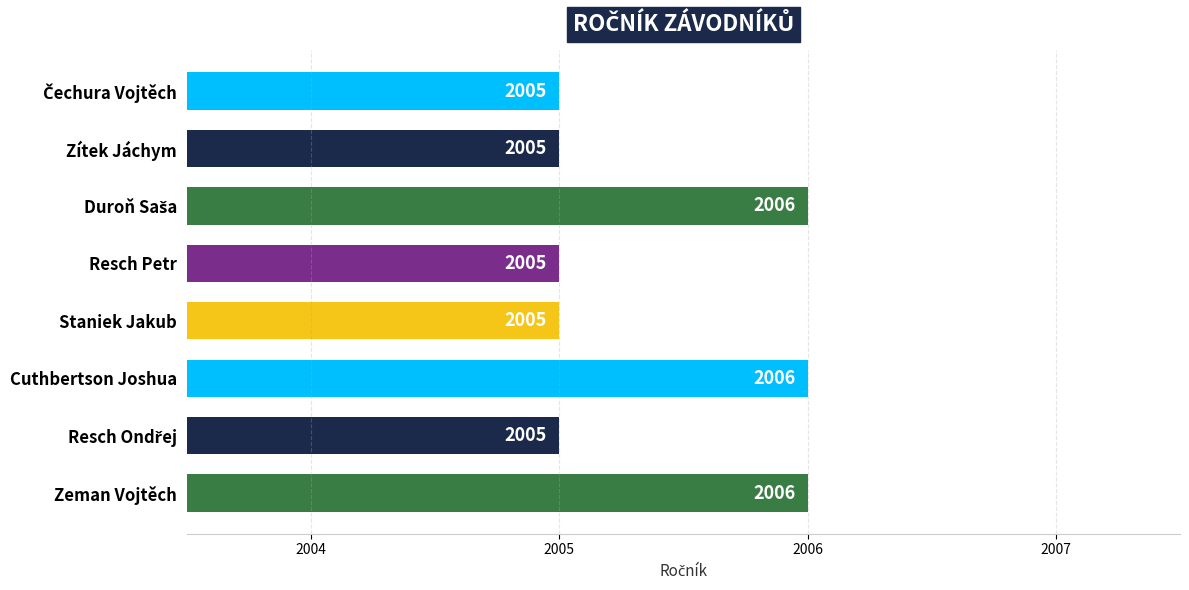

What position from the top is Resch Petr?

4